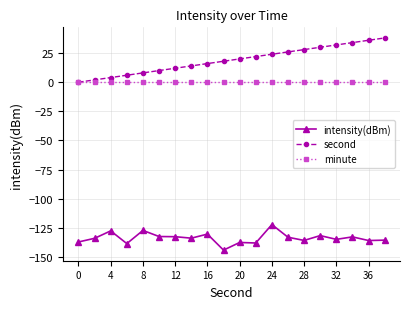

What is the average value of the second series?

19.0